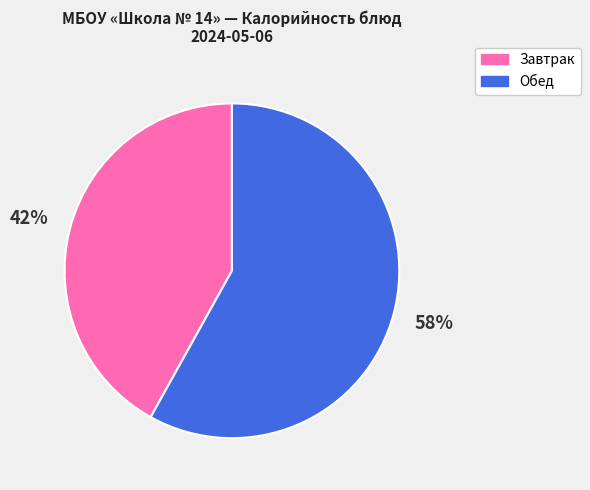

Is there any slice that represents more than half of the pie?

Yes